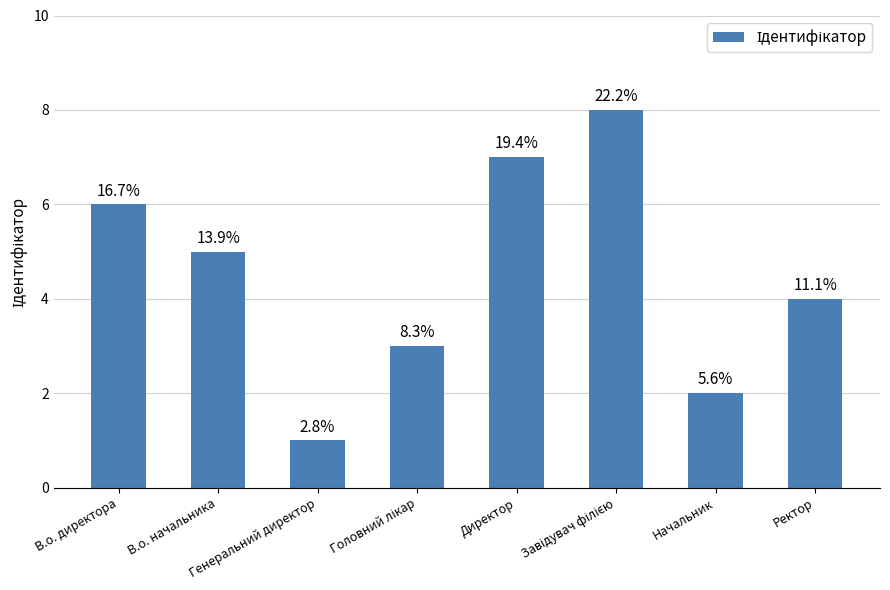

How many bars are there in total?

8